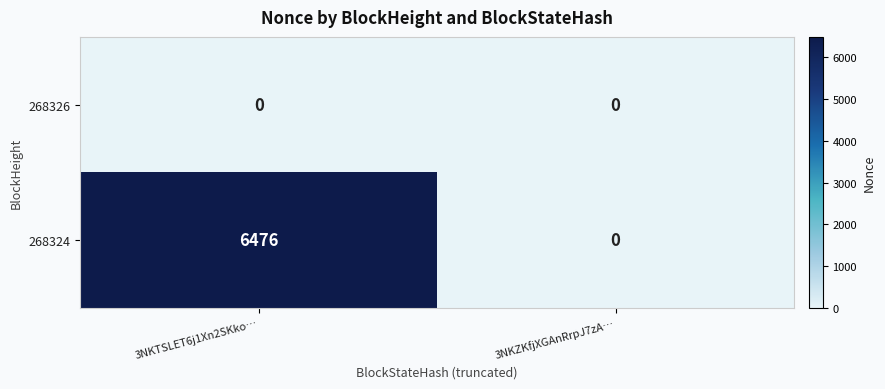

Reading left to right, list all the values displayed in this chart.

268326: 0	0
268324: 6476	0